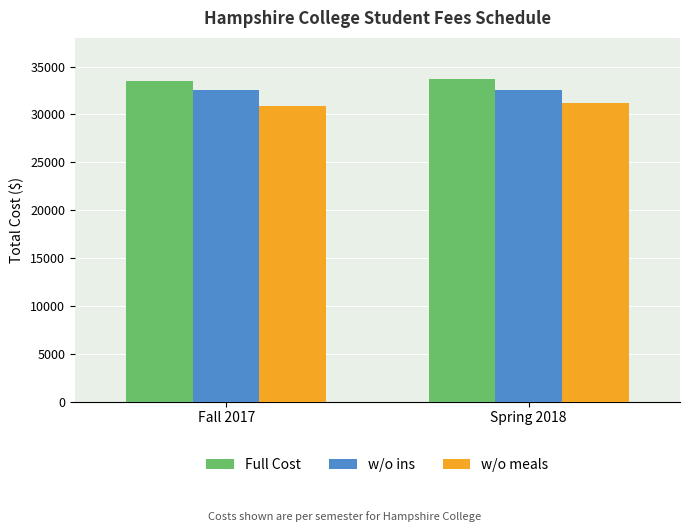

What value does the Full Cost series have at Fall 2017?

33470